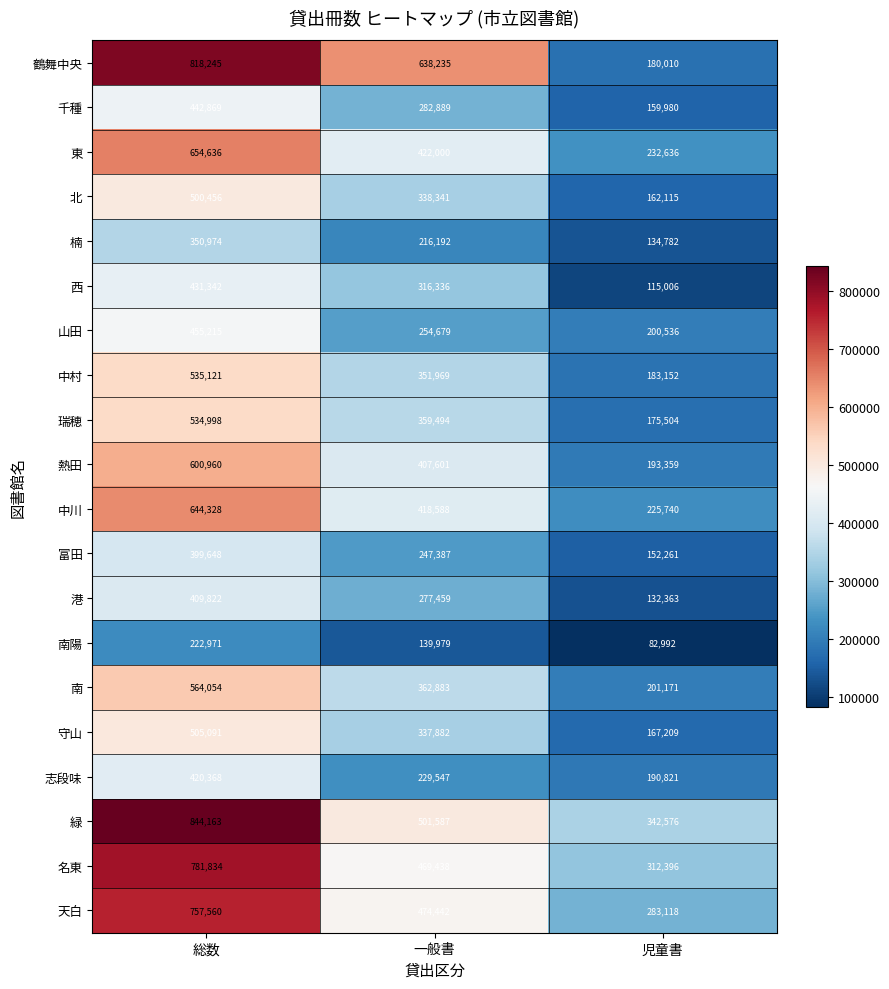

At which label does 山田 first exceed 254679?

総数